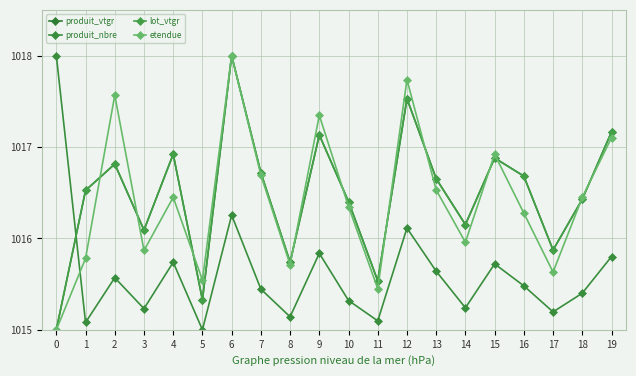

Is this an area chart (filled region under the line)?

No